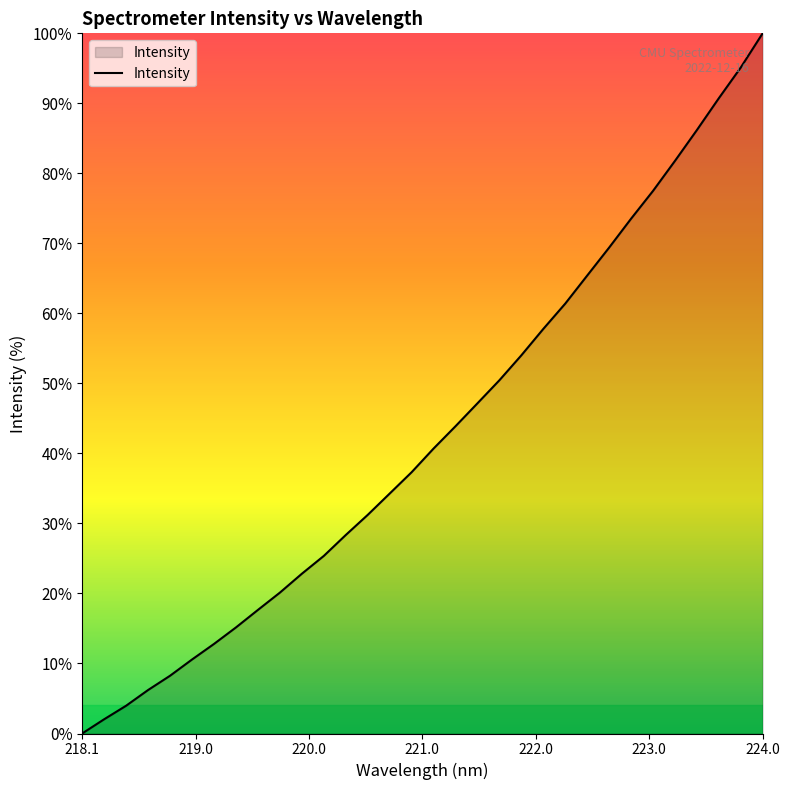

What is the difference between the maximum and minimum values?

100.0